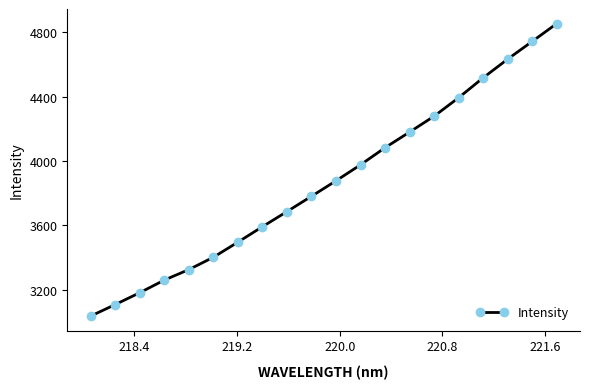

What is the greatest value displayed?

4853.0